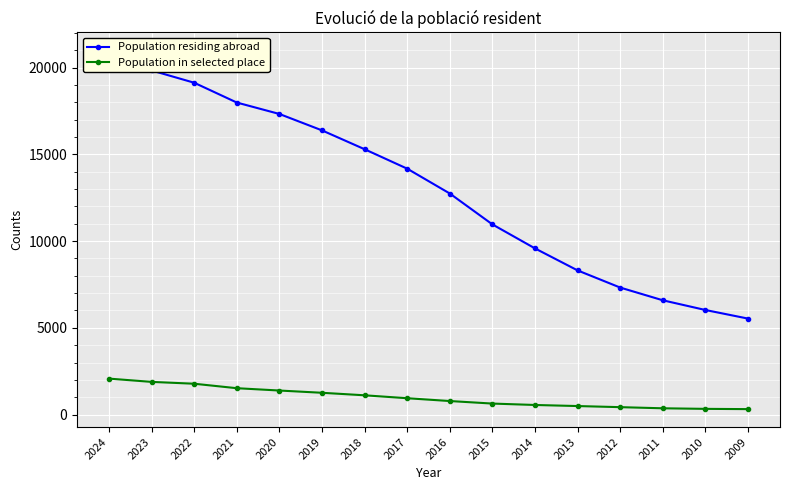

Reading right to left, list all the values displayed in this chart.

Population residing abroad: 5532	6027	6587	7320	8309	9578	10962	12743	14175	15296	16383	17329	17988	19130	19838	20997
Population in selected place: 313	328	361	426	490	552	633	779	941	1110	1255	1385	1519	1777	1883	2072